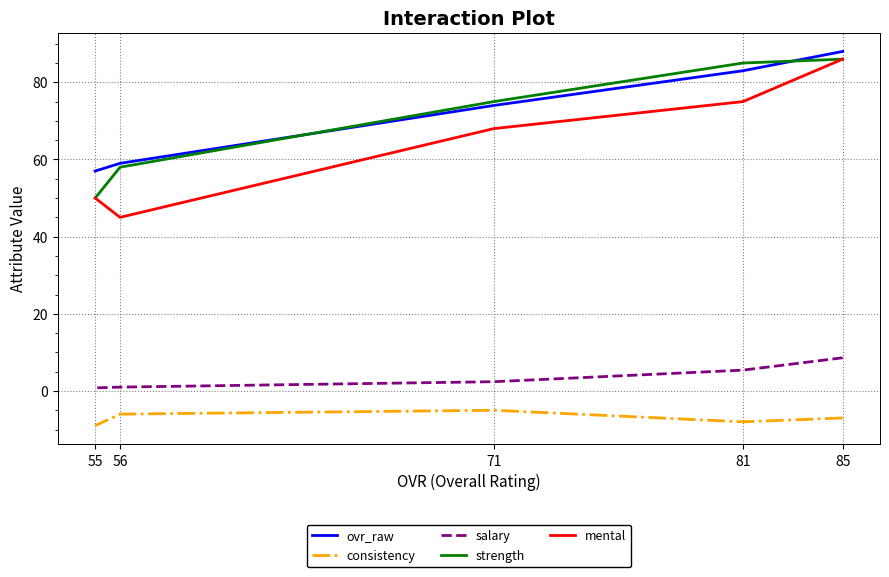

List the series in order of their peak value, highest first.

ovr_raw, strength, mental, salary, consistency